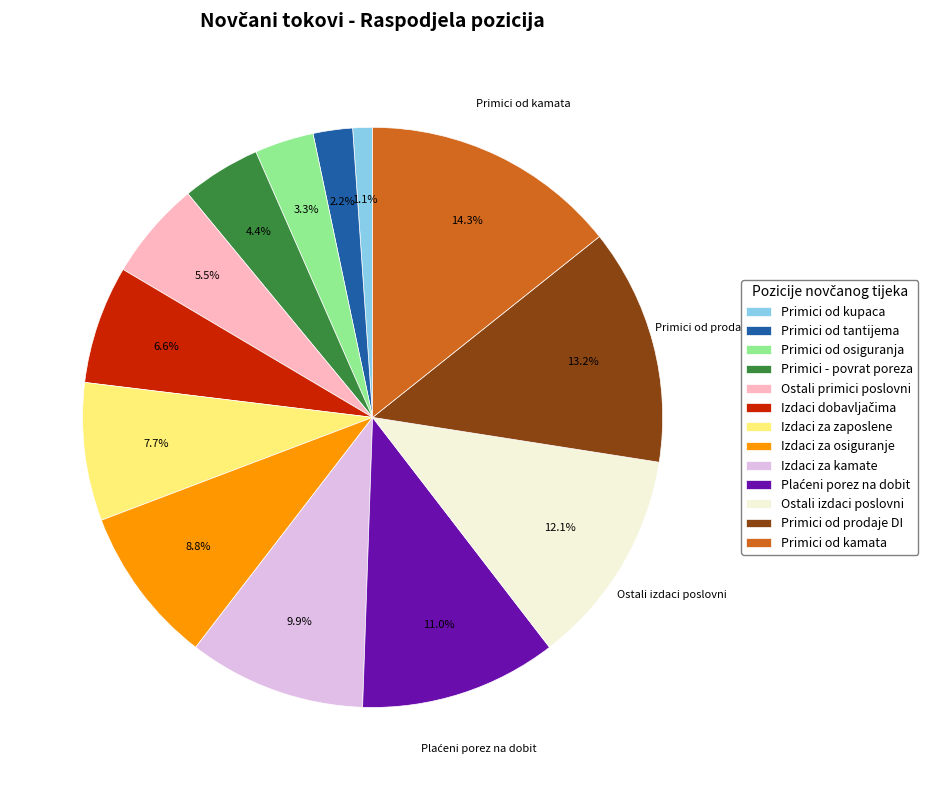

How many segments does this pie chart have?

13